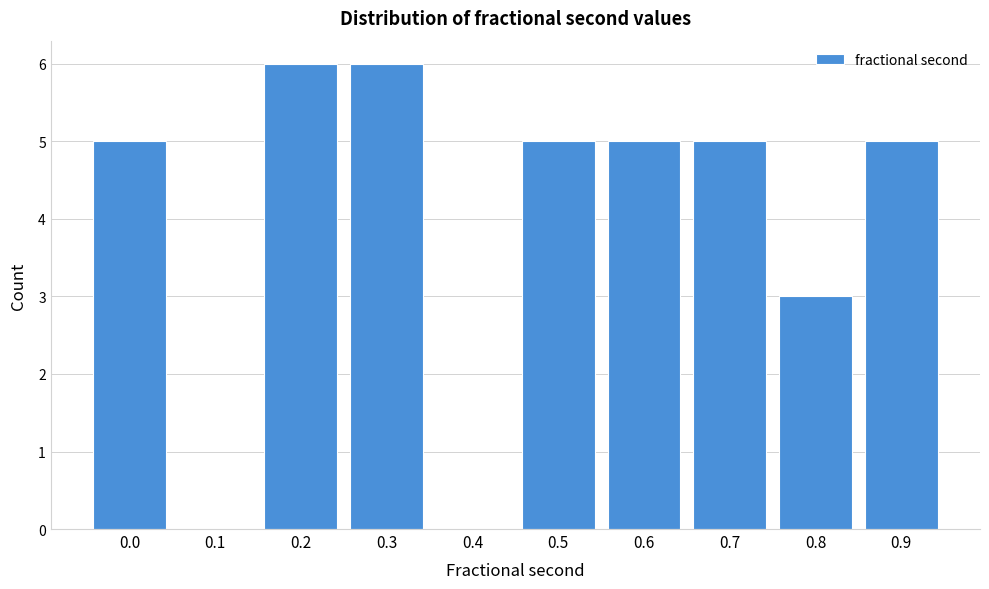

Reading left to right, what are all the values shown in this chart?

0.0=5	0.1=0	0.2=6	0.3=6	0.4=0	0.5=5	0.6=5	0.7=5	0.8=3	0.9=5